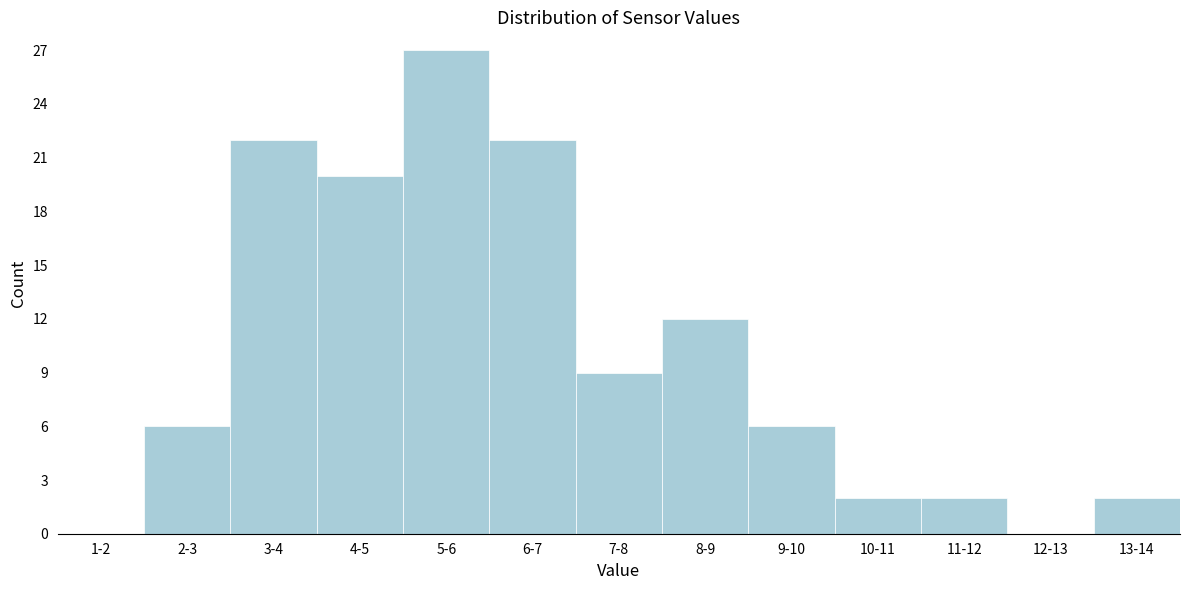

Reading right to left, what are all the values shown in this chart?

13-14=2	12-13=0	11-12=2	10-11=2	9-10=6	8-9=12	7-8=9	6-7=22	5-6=27	4-5=20	3-4=22	2-3=6	1-2=0